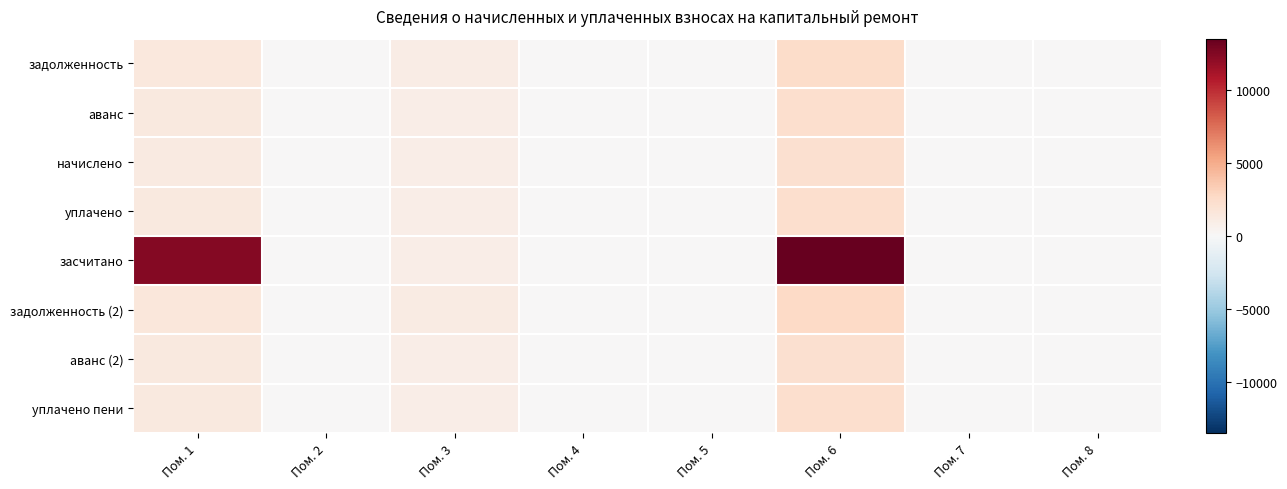

Reading left to right, extract all data points from this chart.

задолженность: Пом. 1=1448.5	Пом. 2=0.0	Пом. 3=1019.5	Пом. 4=0.0	Пом. 5=0.0	Пом. 6=2496.3	Пом. 7=0.0	Пом. 8=0.0
аванс: Пом. 1=1295.1	Пом. 2=0.0	Пом. 3=911.5	Пом. 4=0.0	Пом. 5=0.0	Пом. 6=2231.9	Пом. 7=0.0	Пом. 8=0.0
начислено: Пом. 1=1261.3	Пом. 2=0.0	Пом. 3=887.8	Пом. 4=0.0	Пом. 5=0.0	Пом. 6=2173.7	Пом. 7=0.0	Пом. 8=0.0
уплачено: Пом. 1=1292.0	Пом. 2=0.0	Пом. 3=909.4	Пом. 4=0.0	Пом. 5=0.0	Пом. 6=2226.7	Пом. 7=0.0	Пом. 8=0.0
засчитано: Пом. 1=12366.1	Пом. 2=0.0	Пом. 3=885.6	Пом. 4=0.0	Пом. 5=0.0	Пом. 6=13493.5	Пом. 7=0.0	Пом. 8=0.0
задолженность (2): Пом. 1=1534.5	Пом. 2=0.0	Пом. 3=1080.0	Пом. 4=0.0	Пом. 5=0.0	Пом. 6=2644.5	Пом. 7=0.0	Пом. 8=0.0
аванс (2): Пом. 1=1270.5	Пом. 2=0.0	Пом. 3=894.2	Пом. 4=0.0	Пом. 5=0.0	Пом. 6=2189.6	Пом. 7=0.0	Пом. 8=0.0
уплачено пени: Пом. 1=1292.0	Пом. 2=0.0	Пом. 3=909.4	Пом. 4=0.0	Пом. 5=0.0	Пом. 6=2226.7	Пом. 7=0.0	Пом. 8=0.0